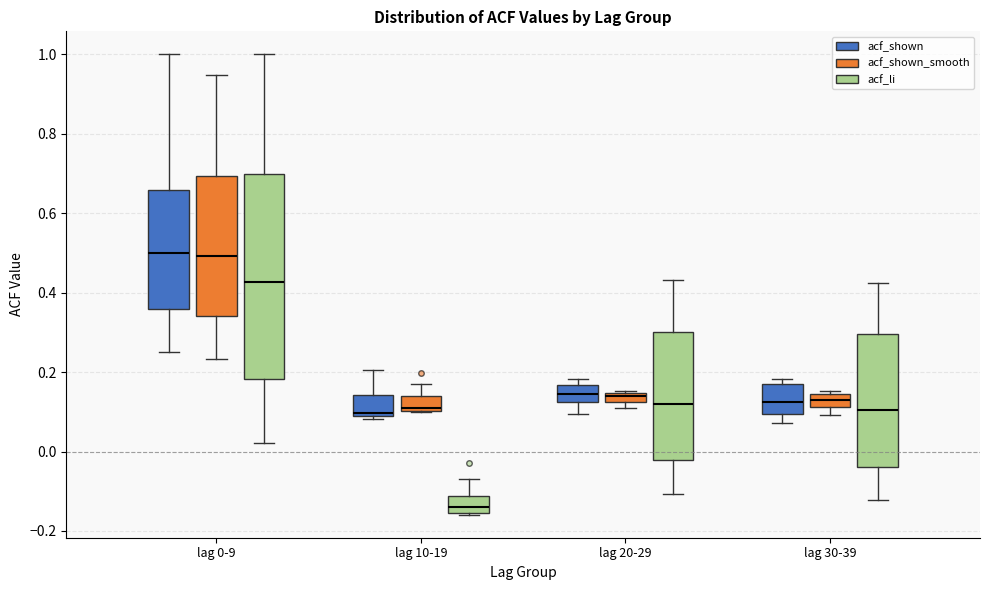

Where is the upper edge of the box for lag 30-39 (acf_shown_smooth) on the y-axis? The values are not printed on the chart, so give them approximately, as read against the axis.

0.14